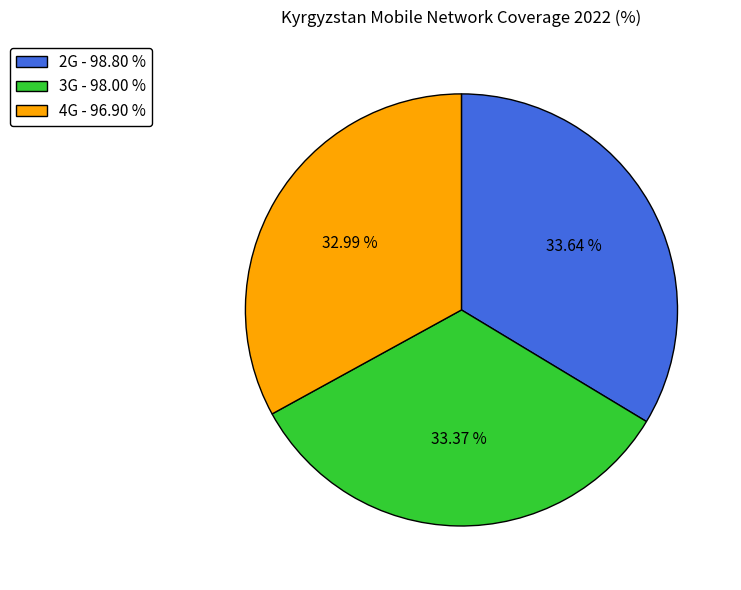

Approximately how many times larger is the value at 4G compared to 3G?

1.0